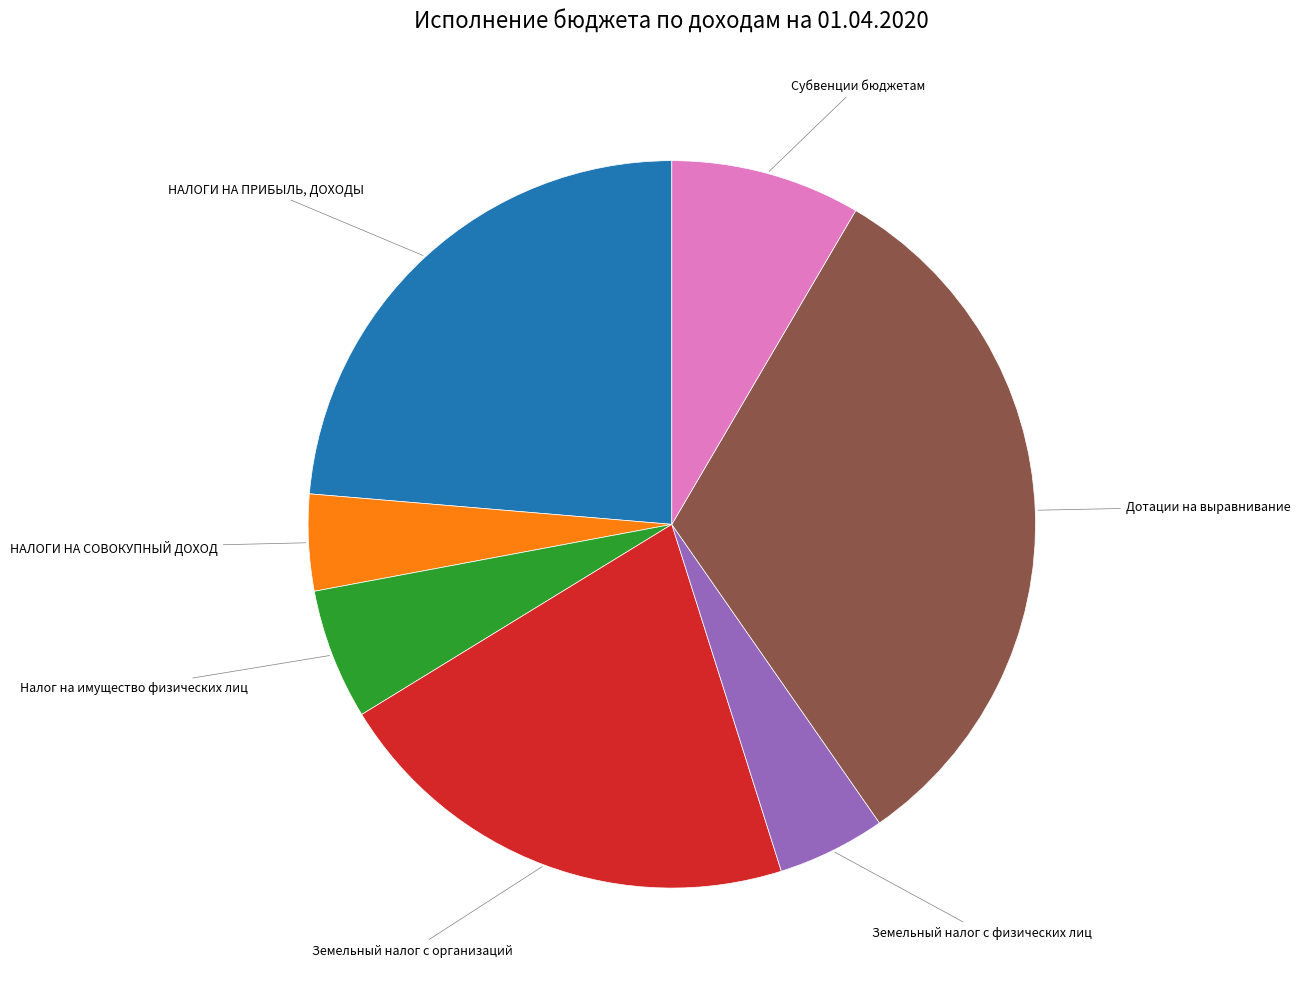

Is there a majority slice in this chart?

No